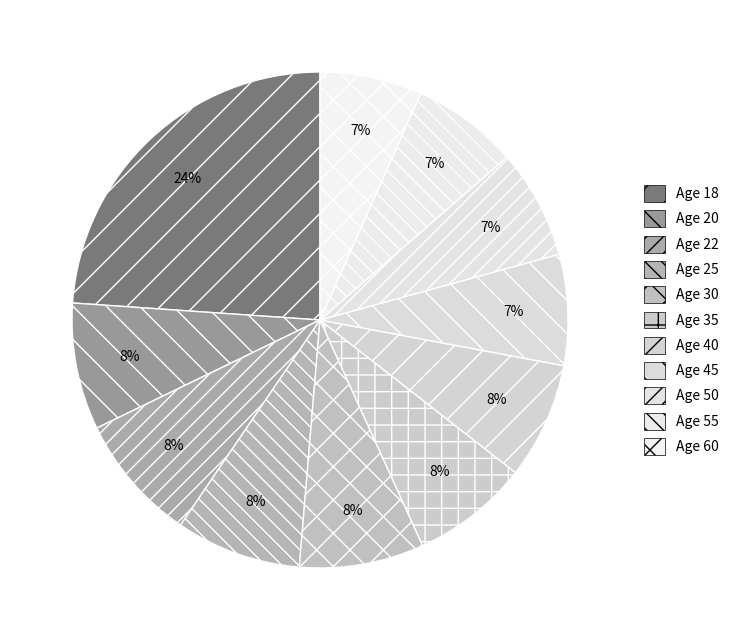

How many segments does this pie chart have?

11